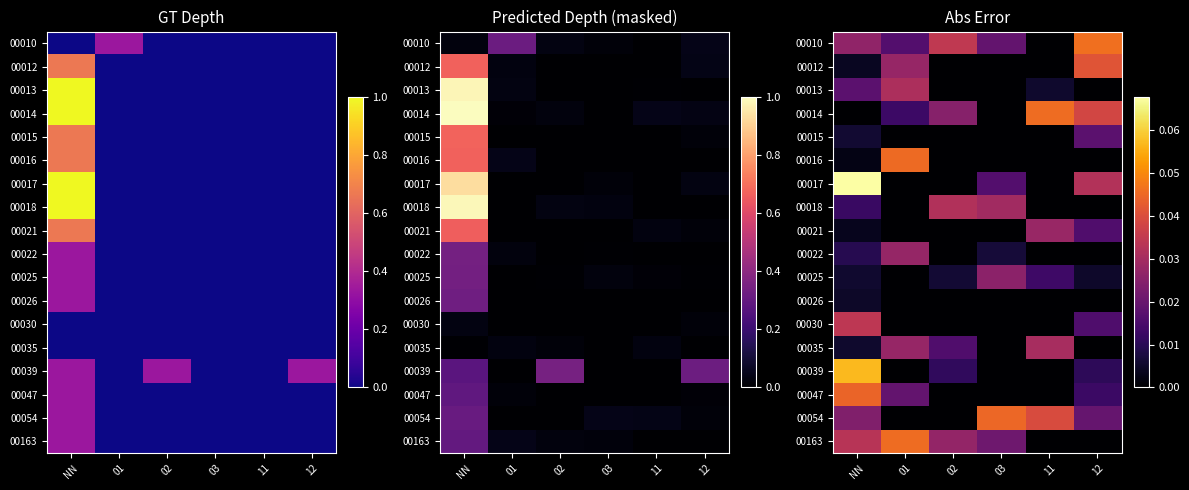

Which label corresponds to the largest value in the chart?

NN